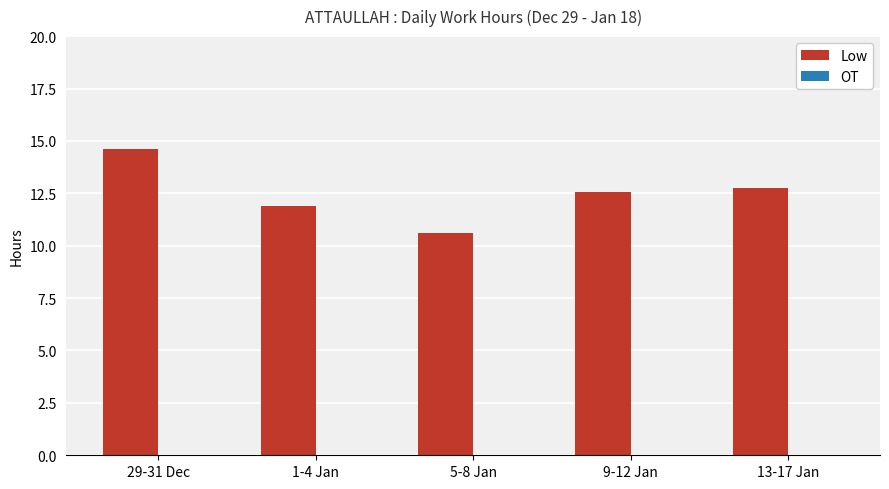

What position from the left is 5-8 Jan?

3